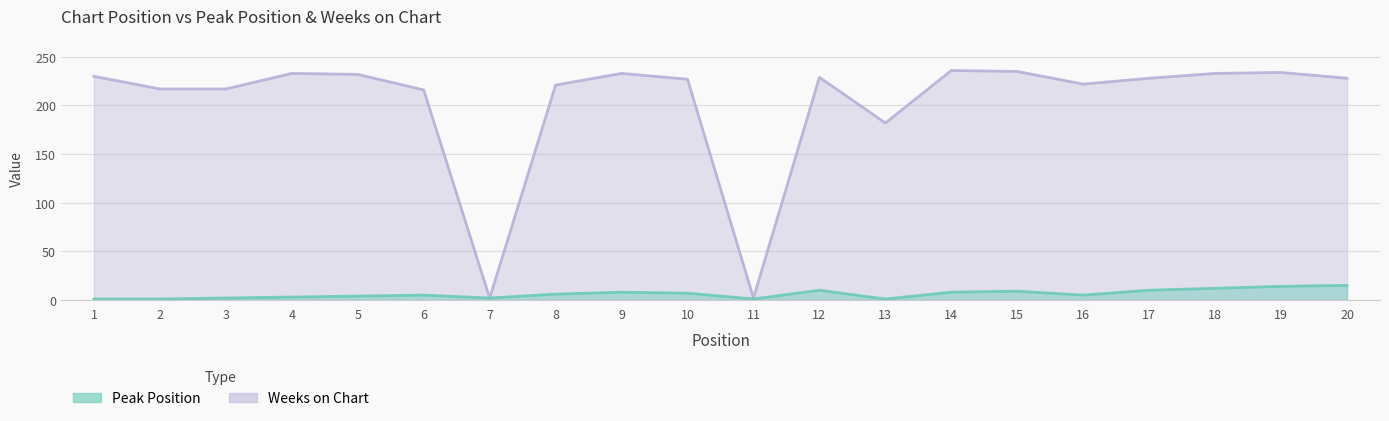

Which has a higher value, 18 or 17?

18